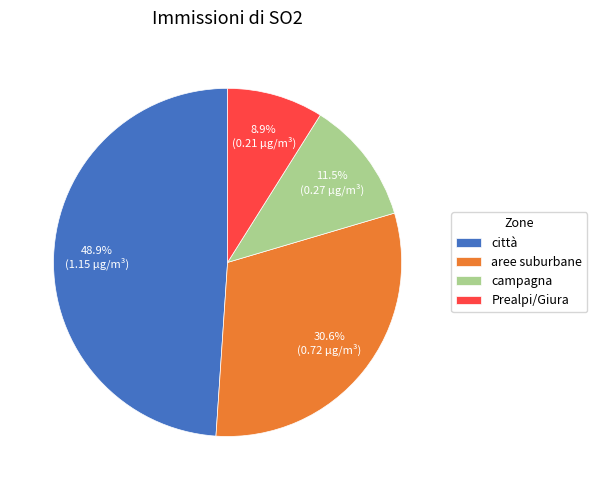

What percentage do Prealpi/Giura and campagna together represent?

20.4%